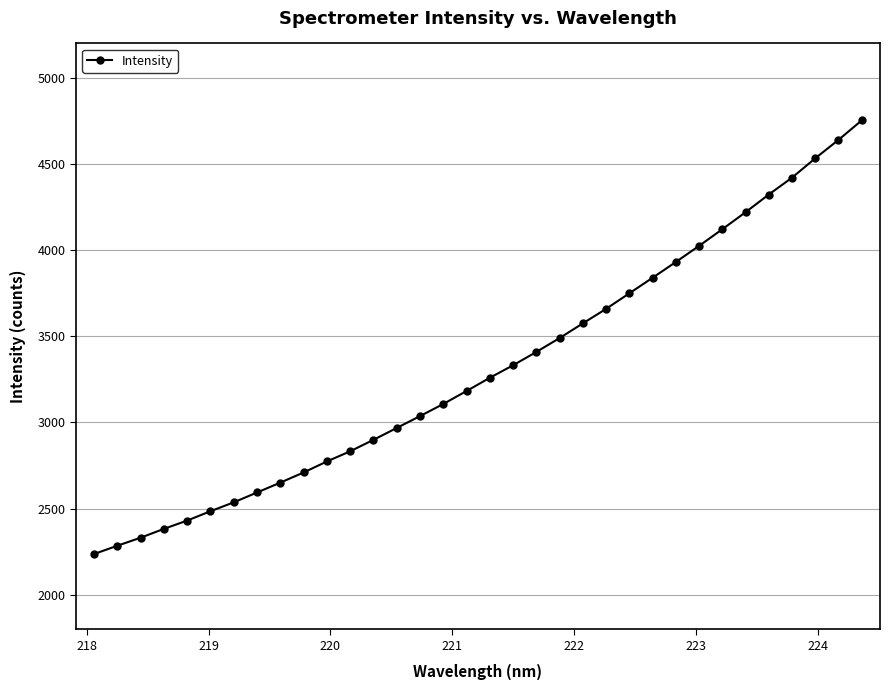

How many lines are shown in the chart?

1